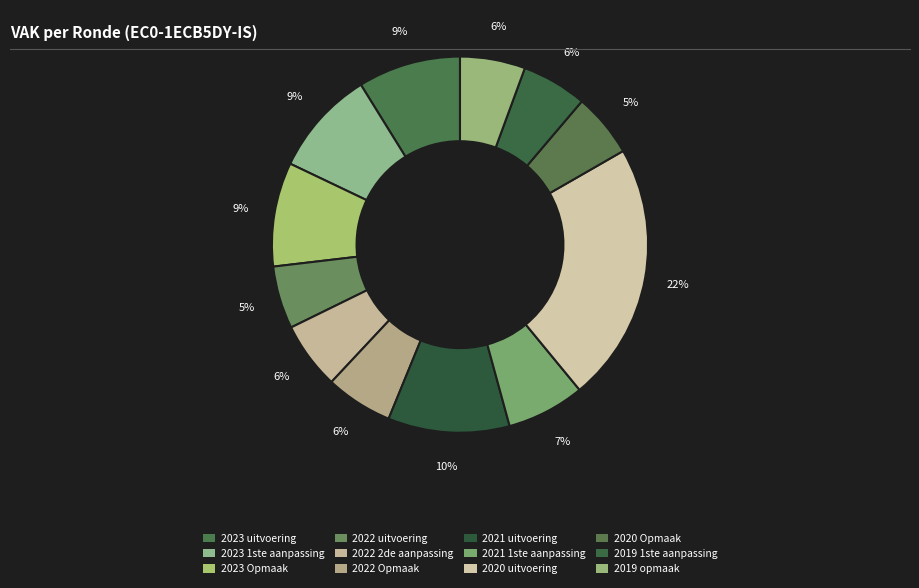

Approximately how many times larger is the value at 2021 uitvoering compared to 2023 Opmaak?

1.2